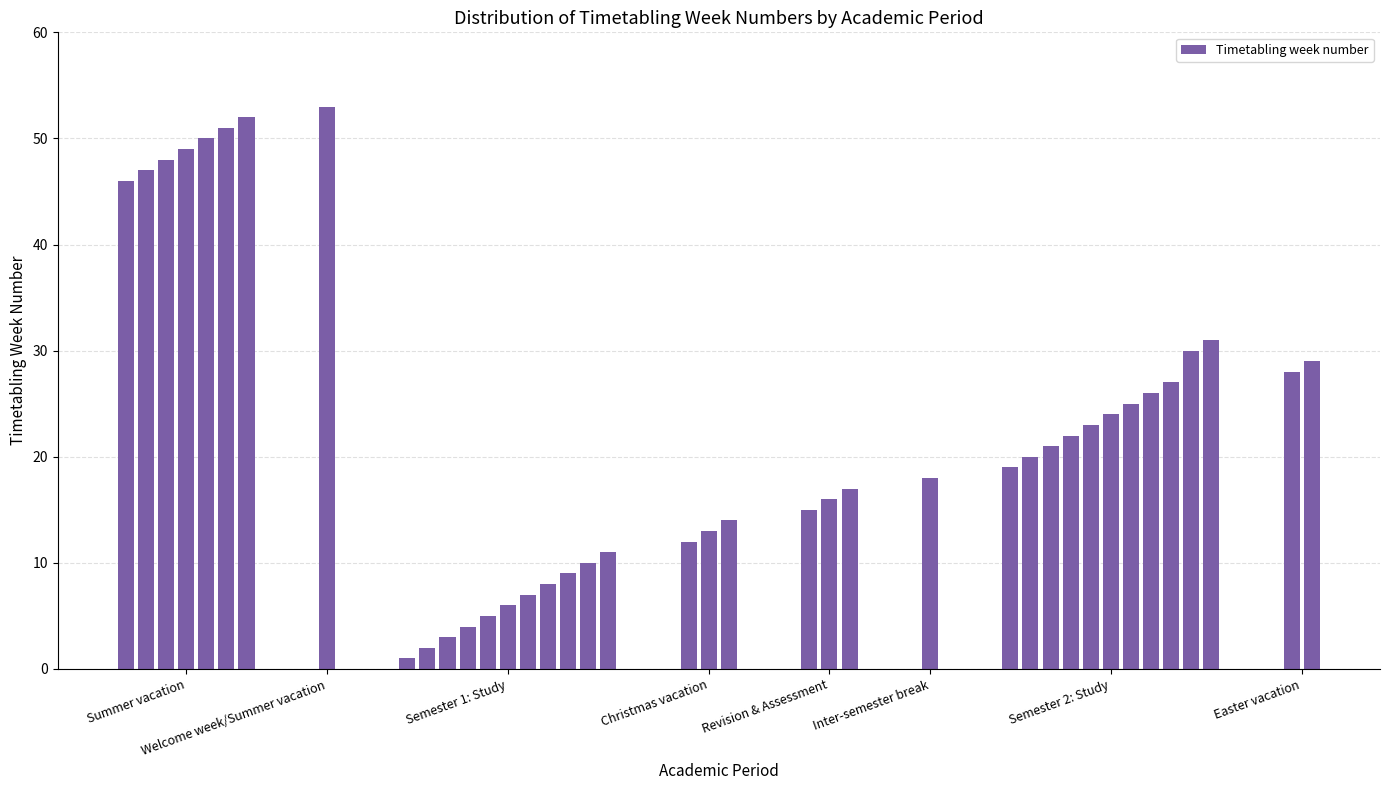

What is the value of the 8th bar from the left?

53